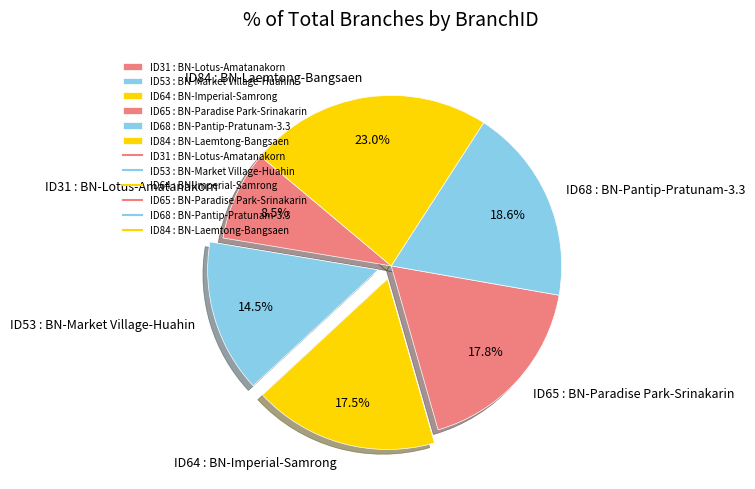

How many slices are in this pie chart?

6